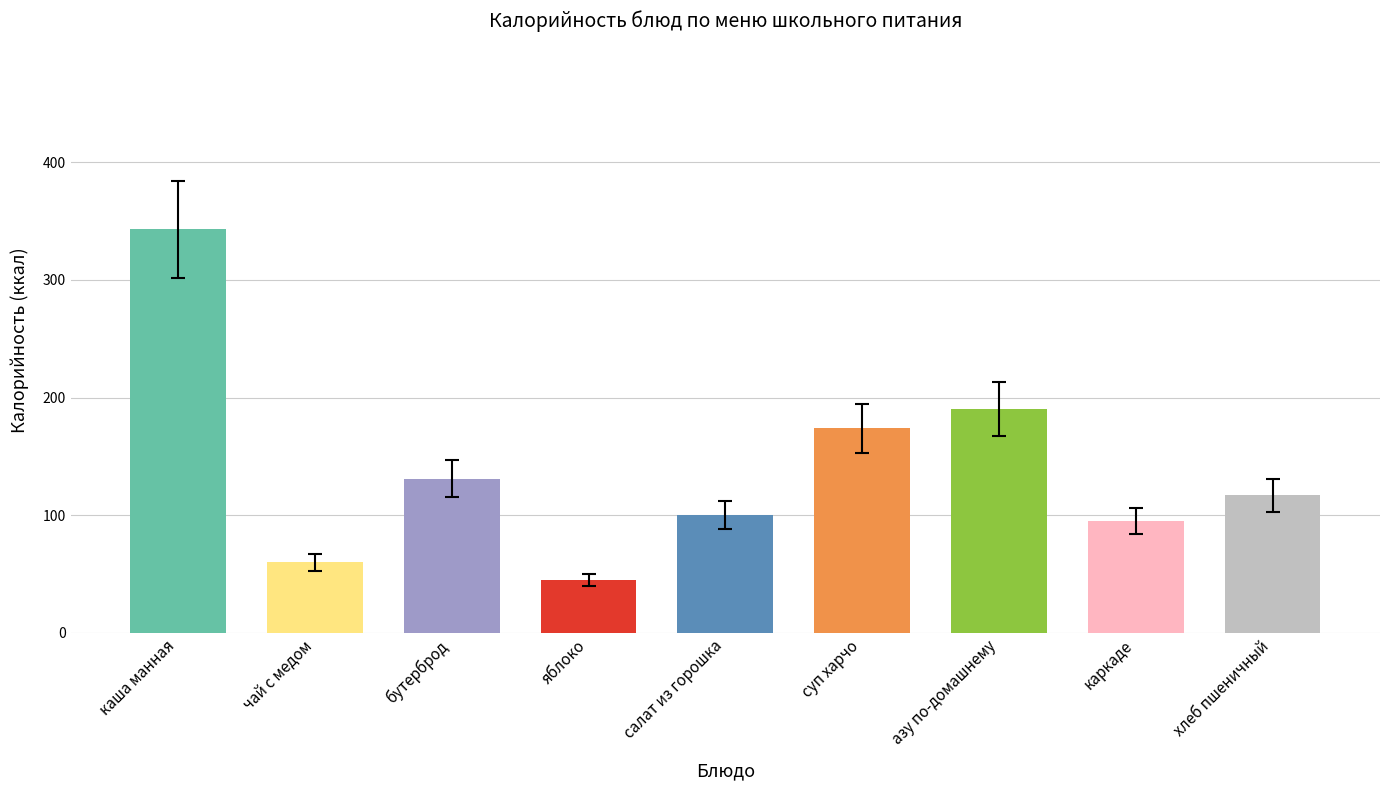

How many series are shown in this chart?

1